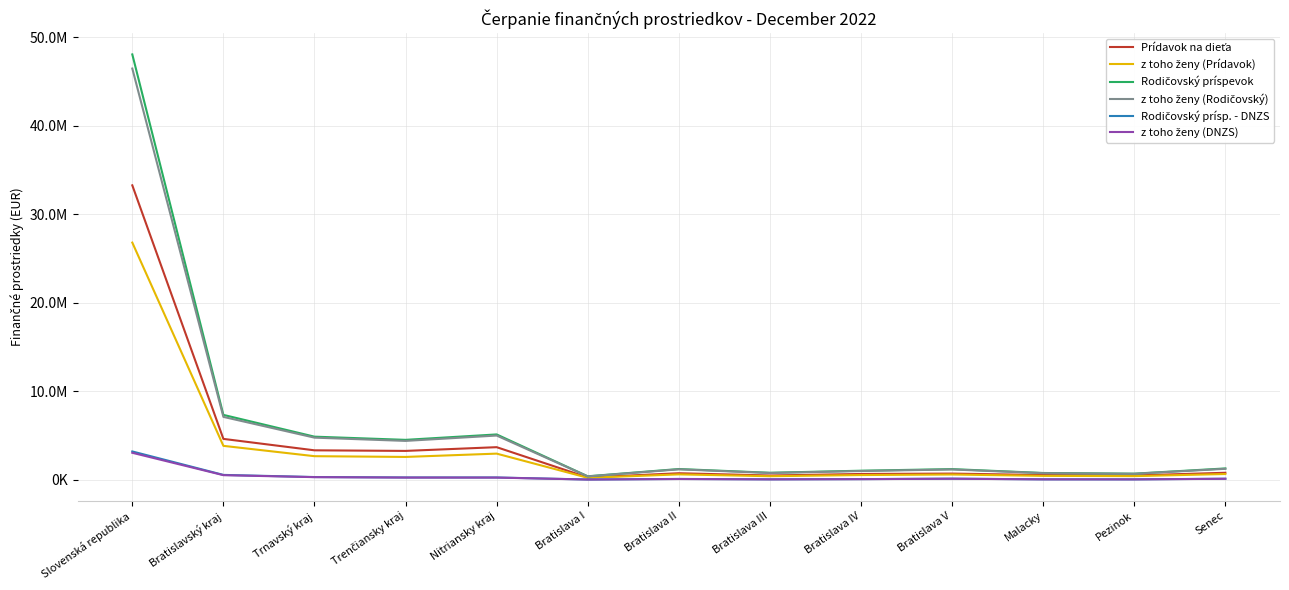

Does the chart display data point markers on the line(s)?

No